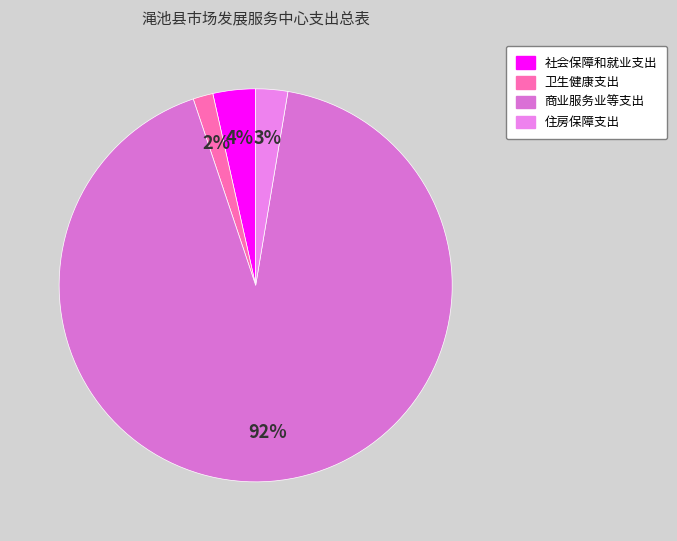

Is 卫生健康支出 the majority of the pie?

No